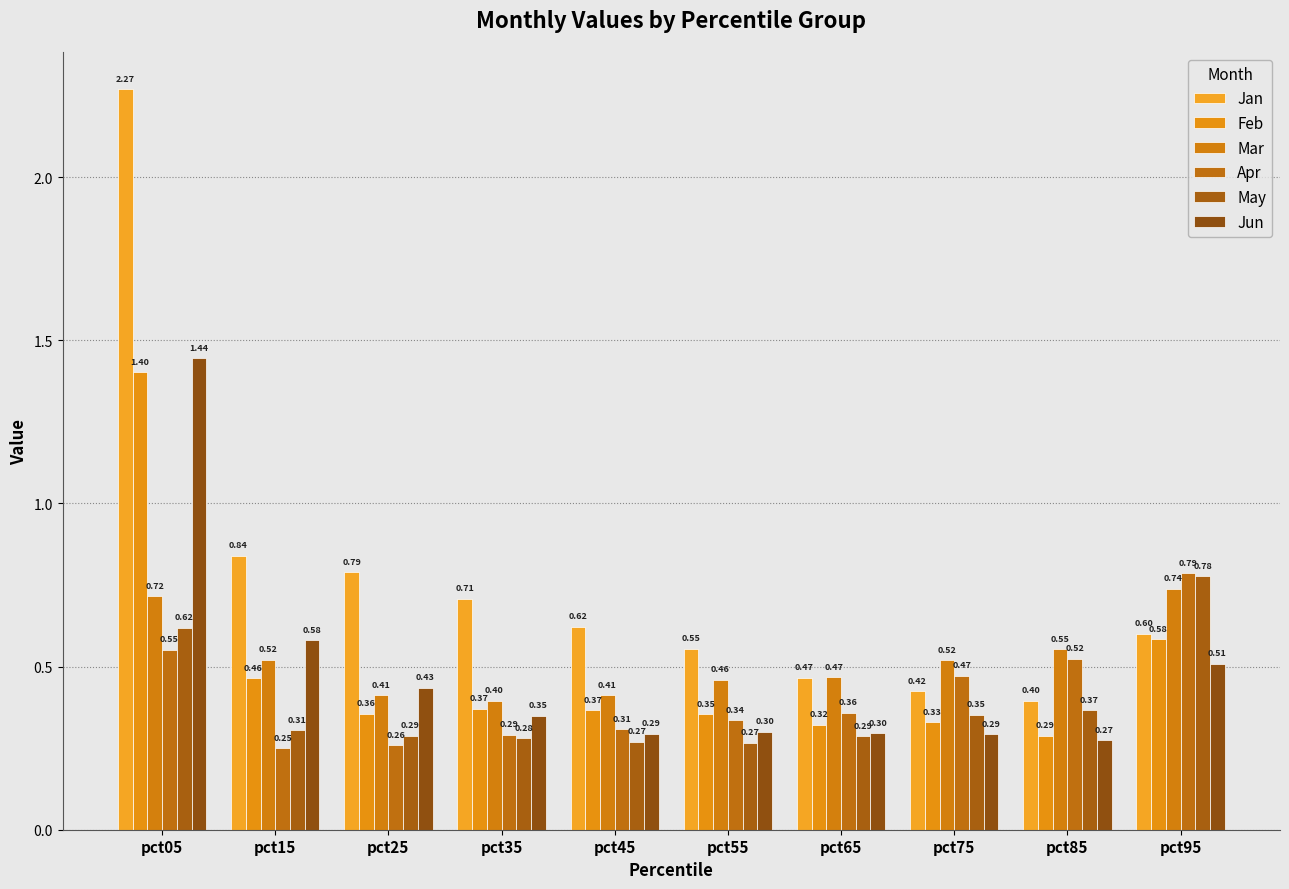

Read the Jun value at pct25.

0.4